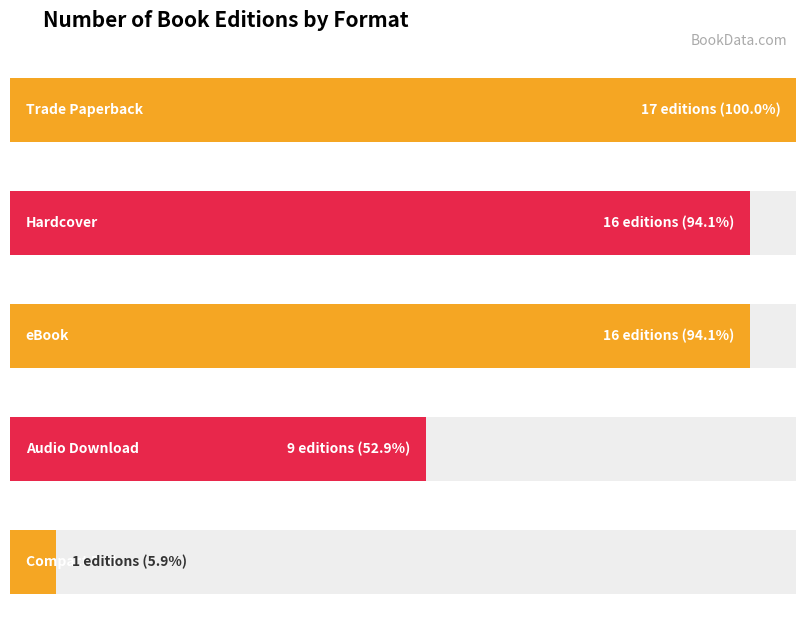

Are the bars grouped side by side (vs. stacked)?

No